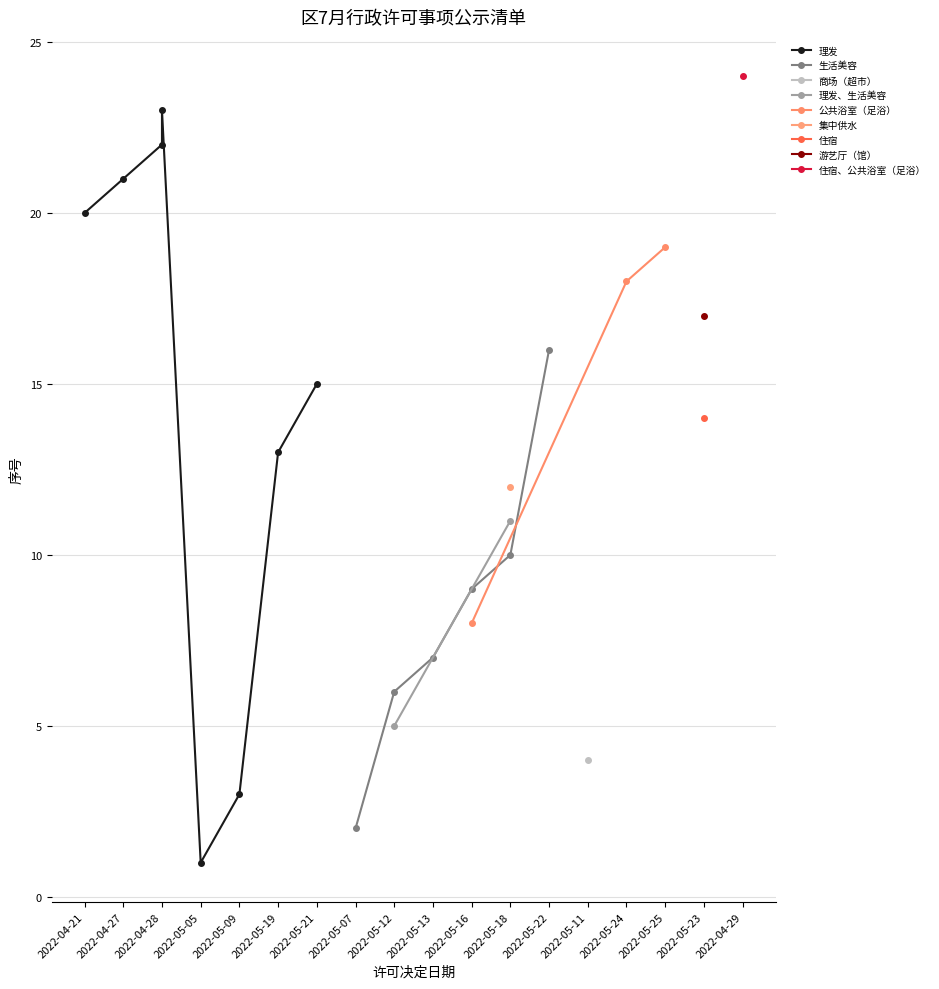

Which series has the largest range (max minus min)?

Row 1